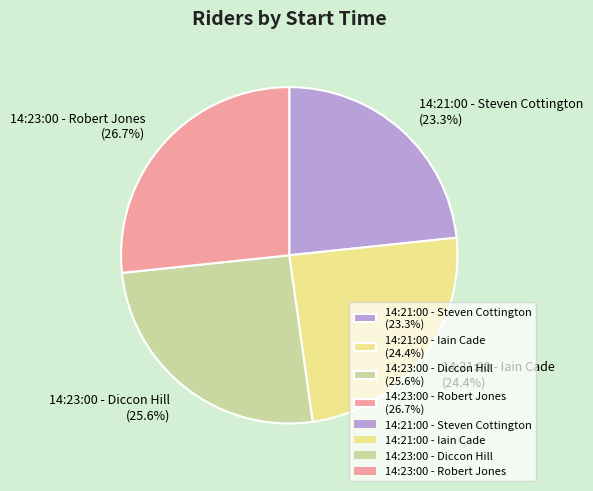

What portion of the pie excludes 14:23:00 - Robert Jones?

73.3%